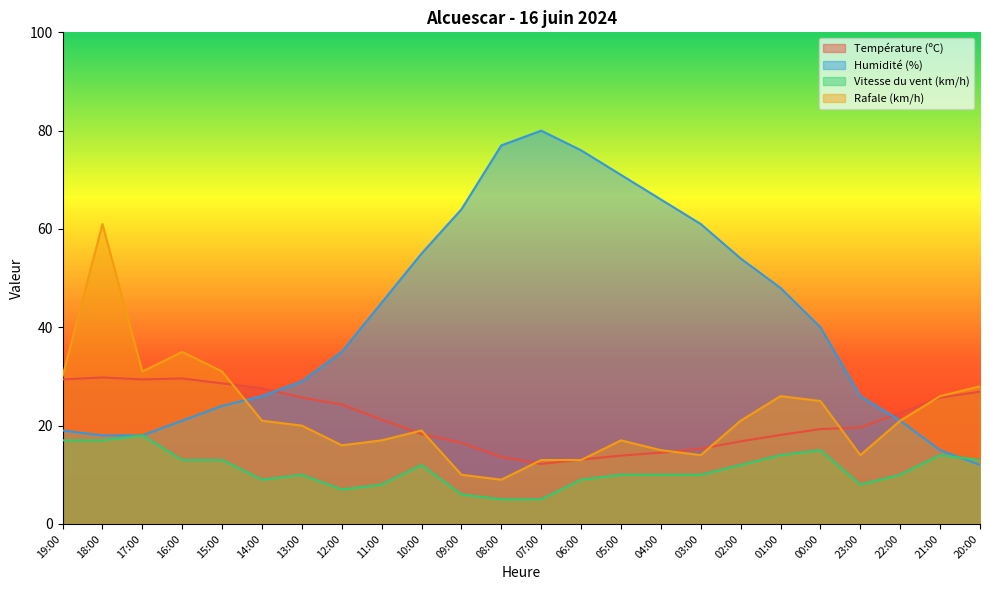

What is the total value across all series at 21:00?

80.7